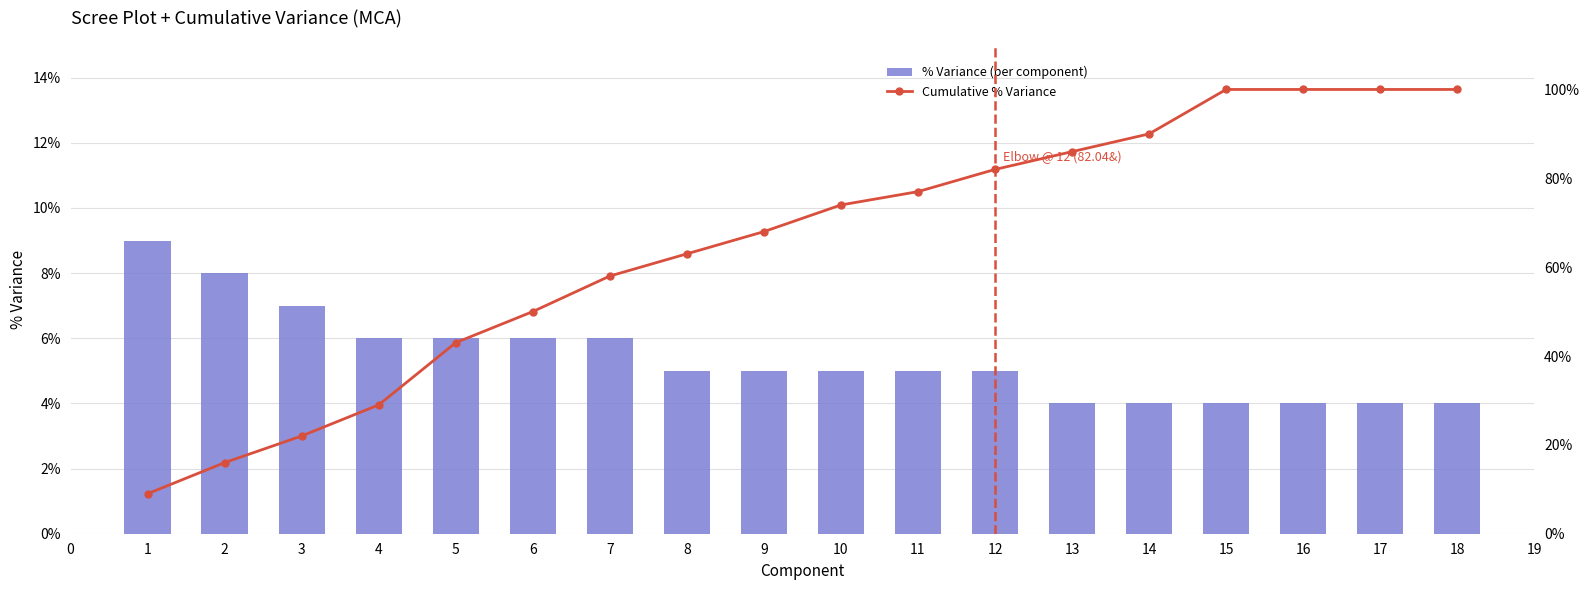

The % Variance (per component) series shows 4 at 16. True or false?

True